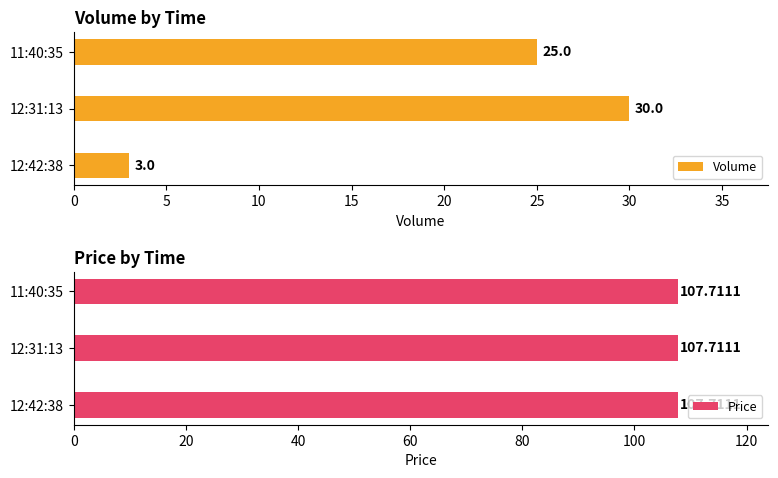

What is the lowest value of the Volume series?

3